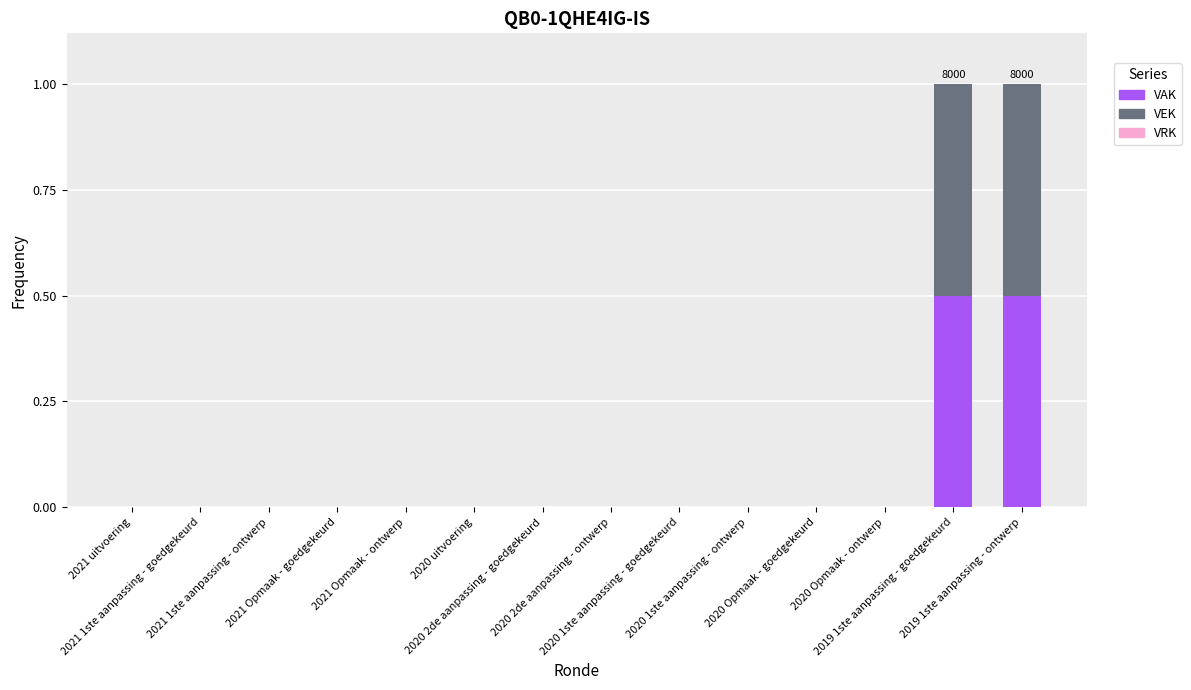

What is the highest value of the VAK series?

0.5